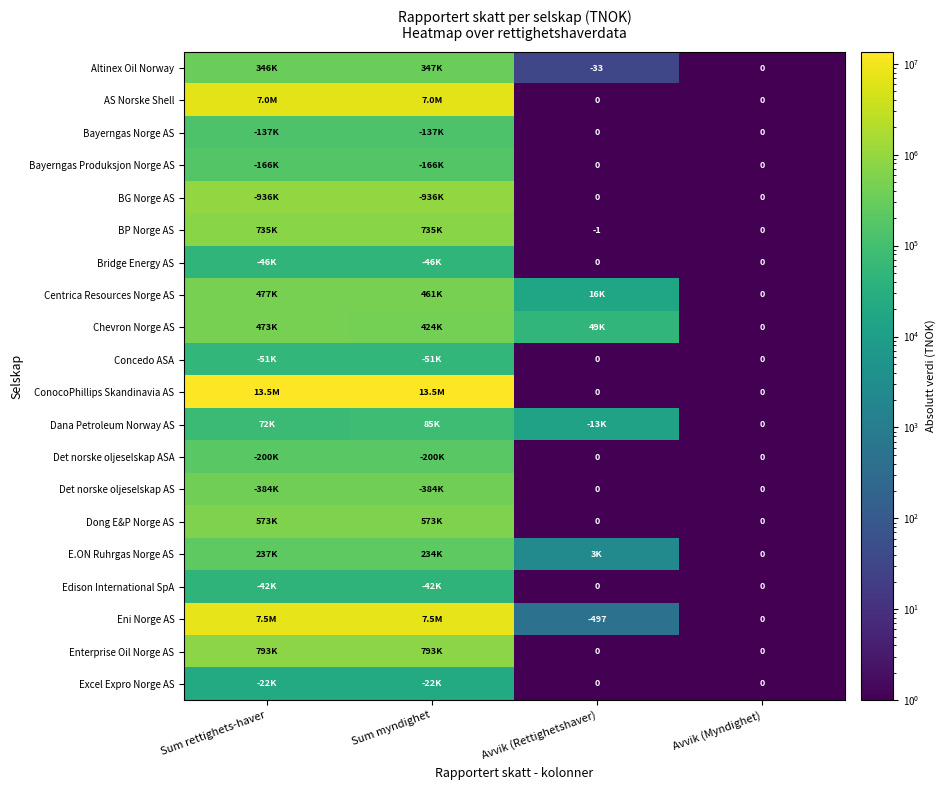

What is the sum of the Chevron Norge AS values at Avvik (Myndighet) and Avvik (Rettighetshaver)?

48627.5